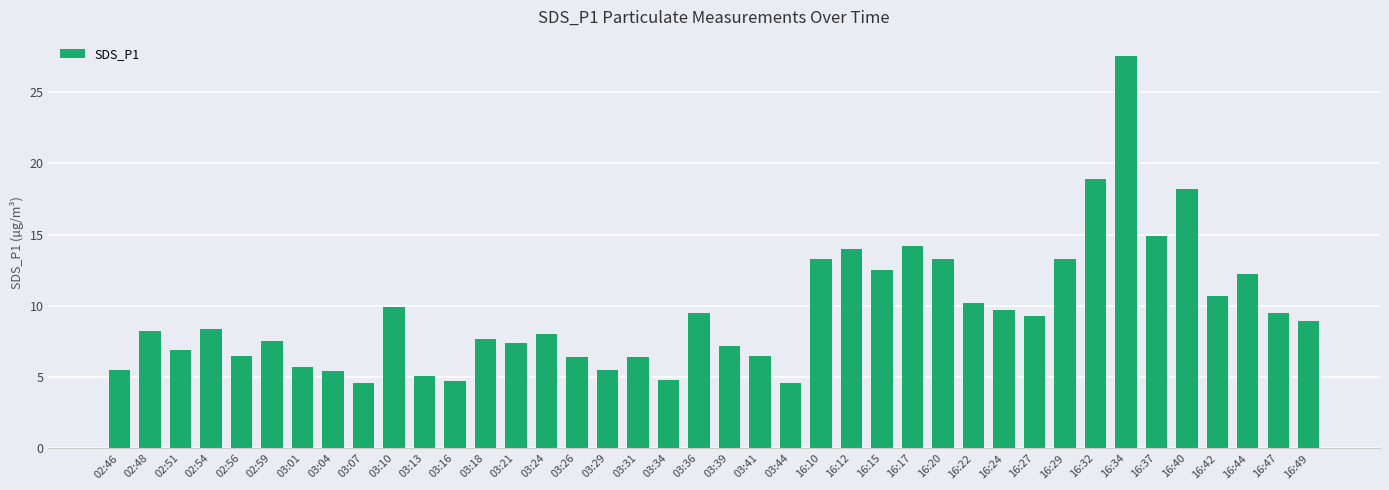

What is the label of the 37th bar from the right?

02:54